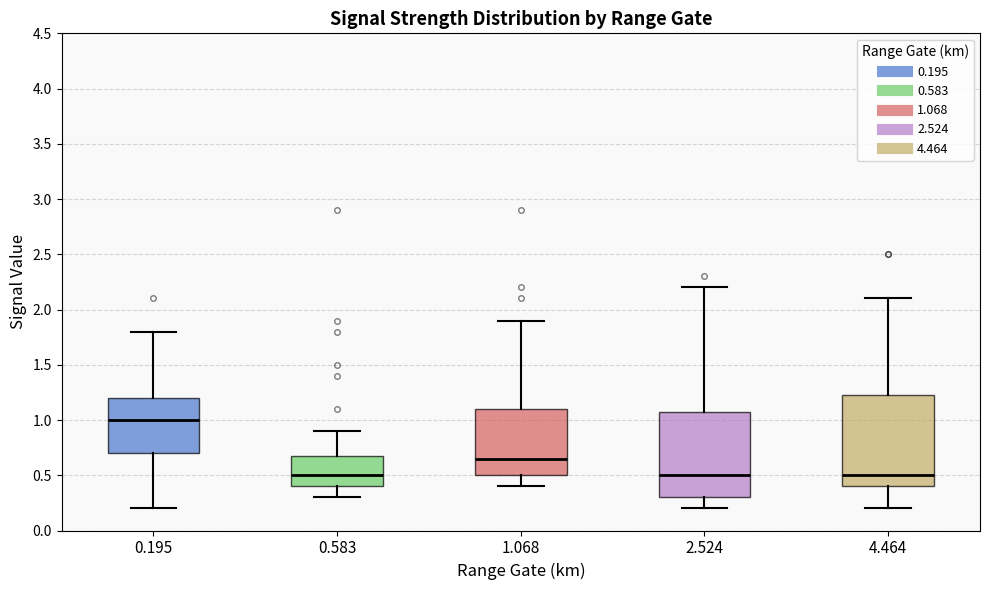

Where is the upper edge of the box at x = 4.464 on the y-axis? The values are not printed on the chart, so give them approximately, as read against the axis.

1.25